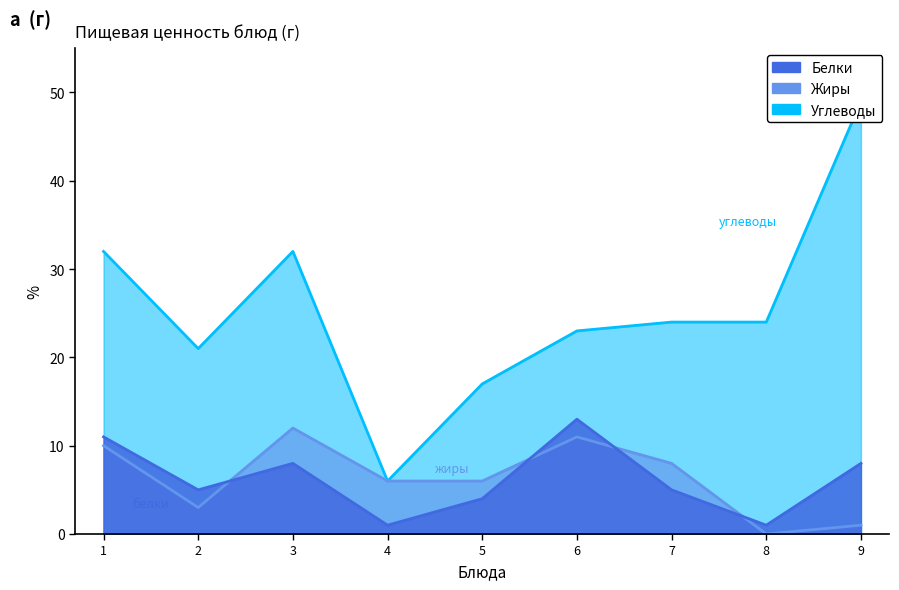

In Углеводы, how many points are higher than both neighbors (excluding endpoints)?

1